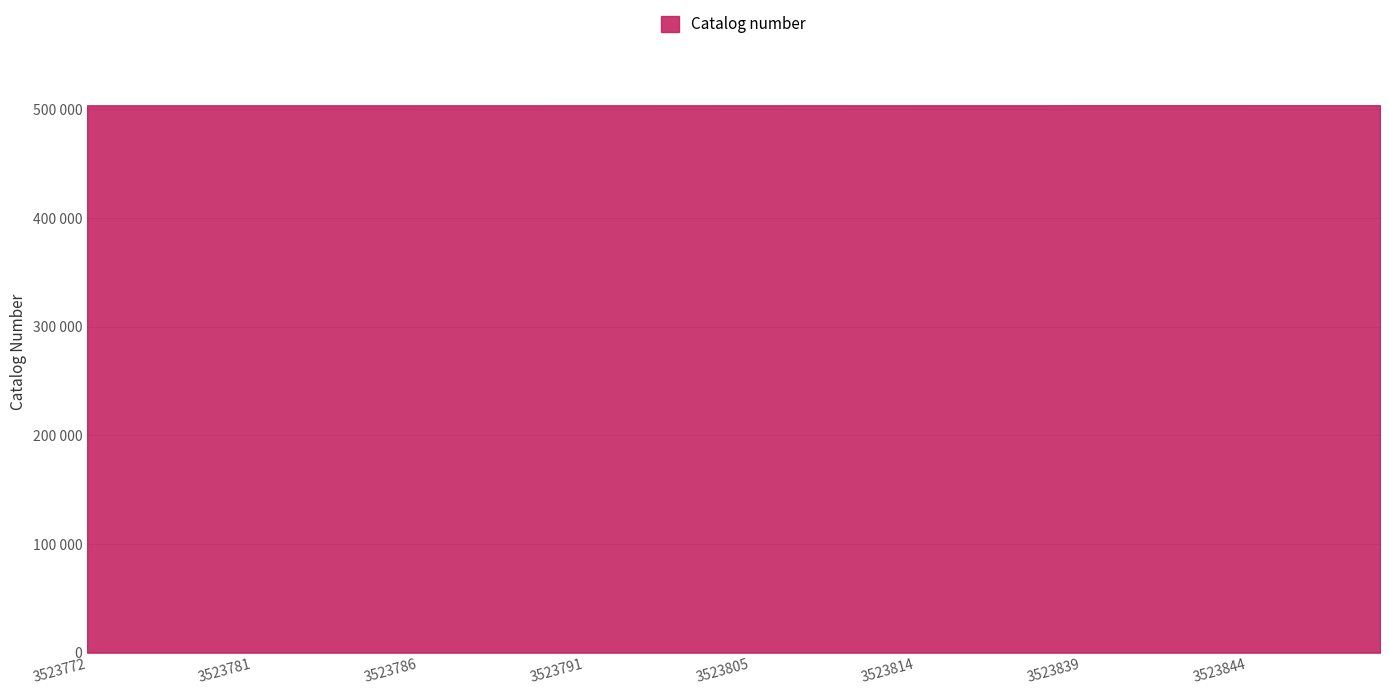

What is the maximum value shown in the chart?

503931